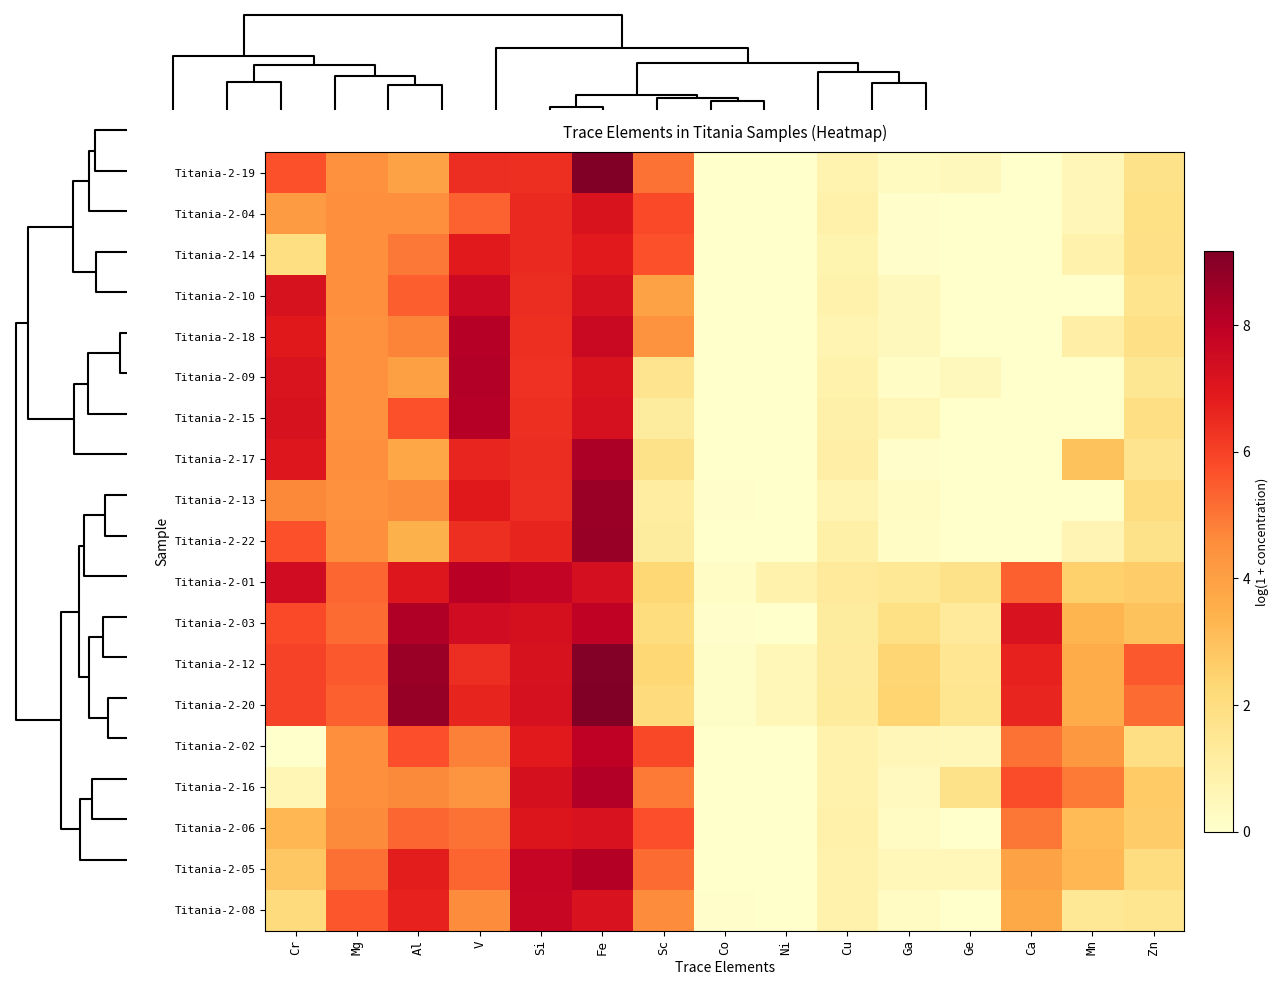

What is the spread (max minus min) of values at Al?

5.2